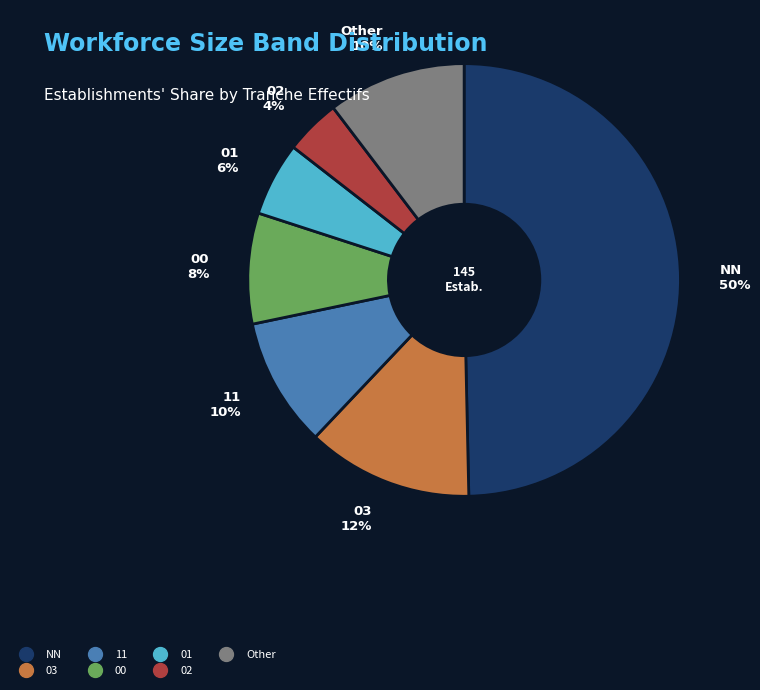

To the nearest percent, what is the average slice percentage?

14%